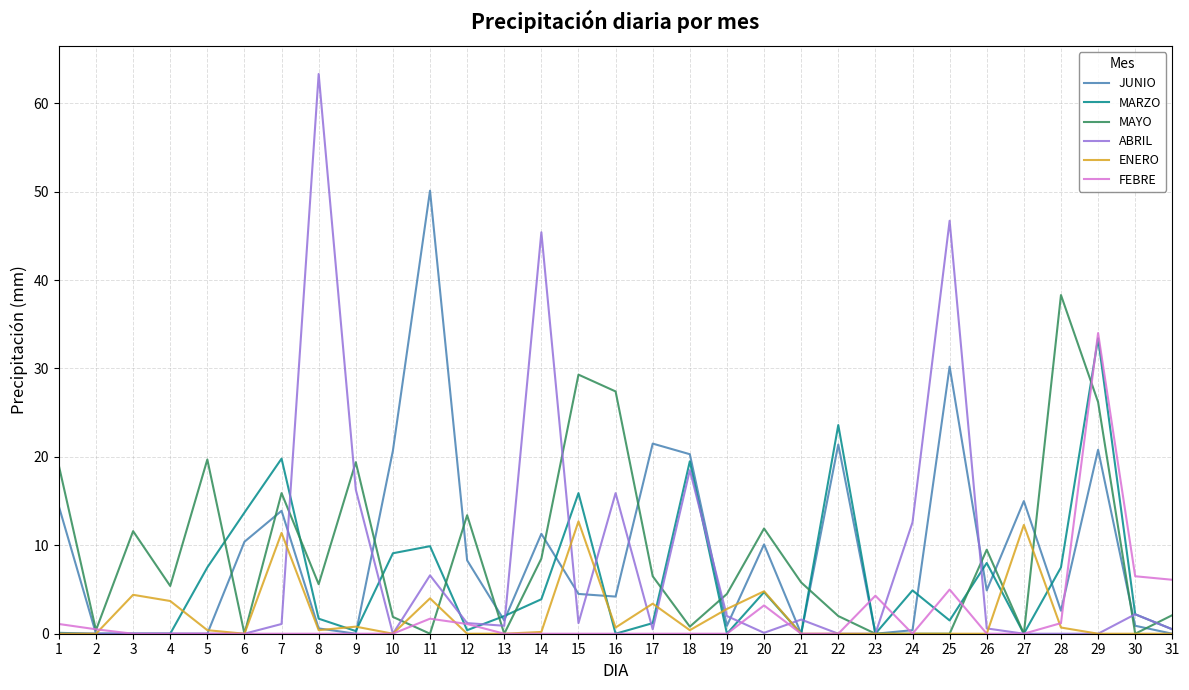

What is the approximate value of JUNIO at 16?

4.2